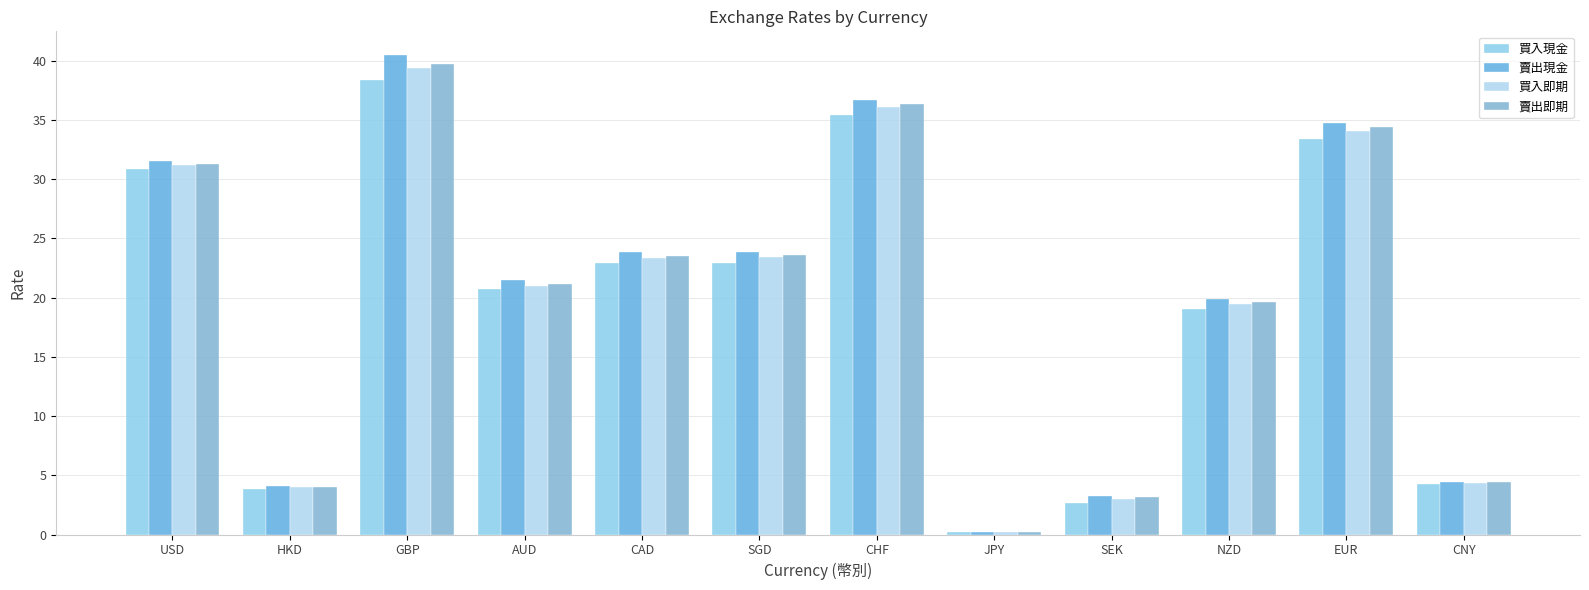

List the series in order of their peak value, lowest first.

買入現金, 買入即期, 賣出即期, 賣出現金